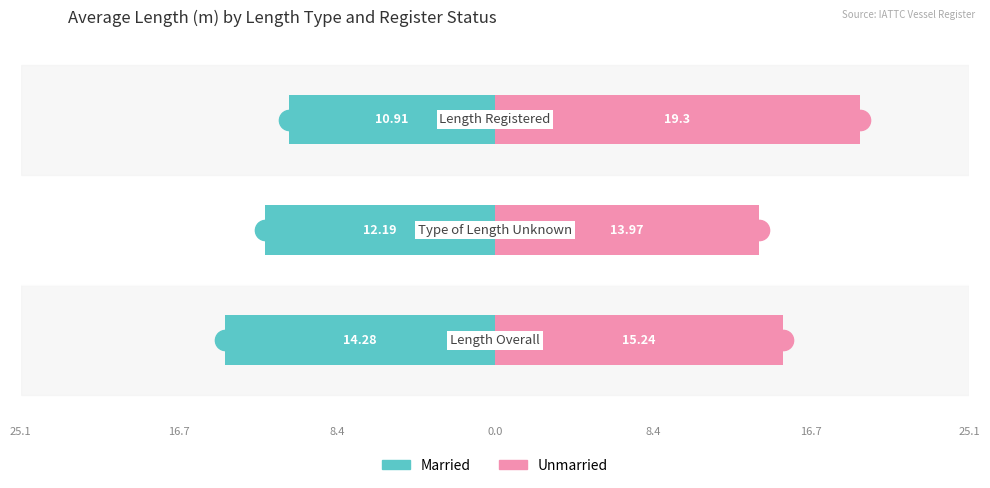

Rank the series at 25.1 from lowest to highest value.

Married, Unmarried